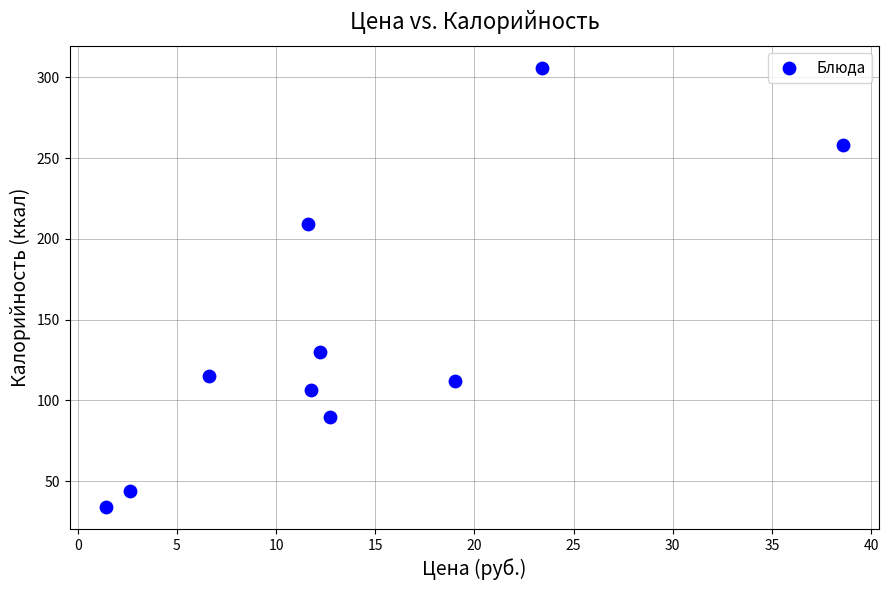

What is the range of Y values (max minus min)?

272.0